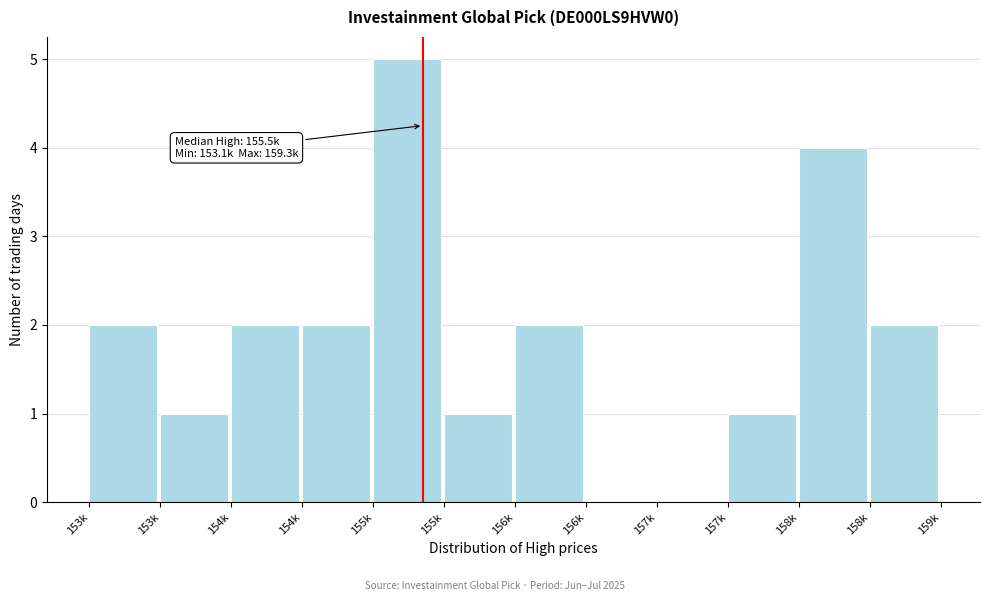

Are the bars horizontal?

No